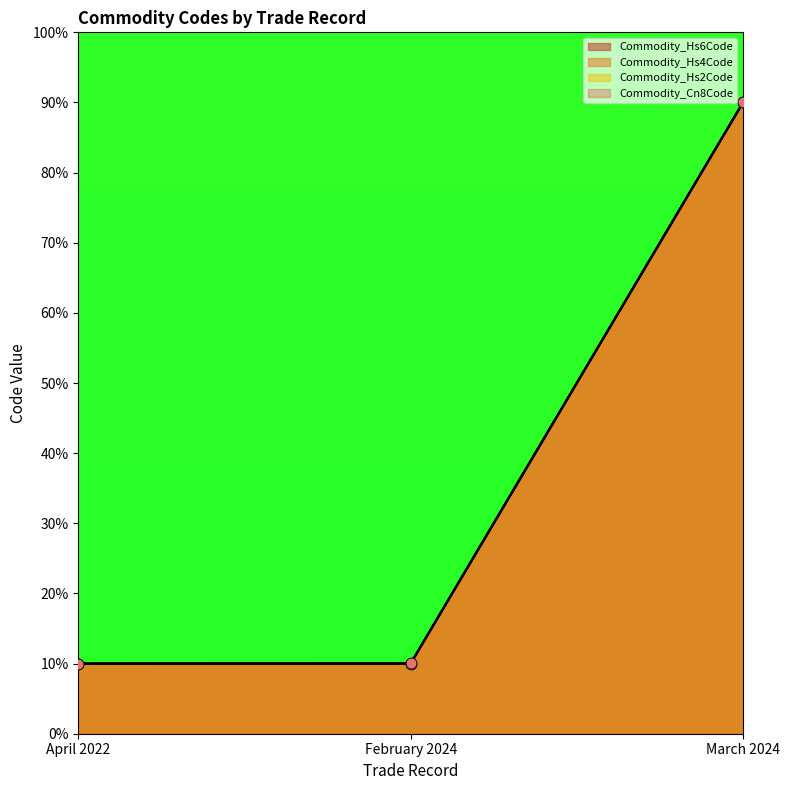

Which series has the widest spread of Y values?

Commodity_Hs6Code